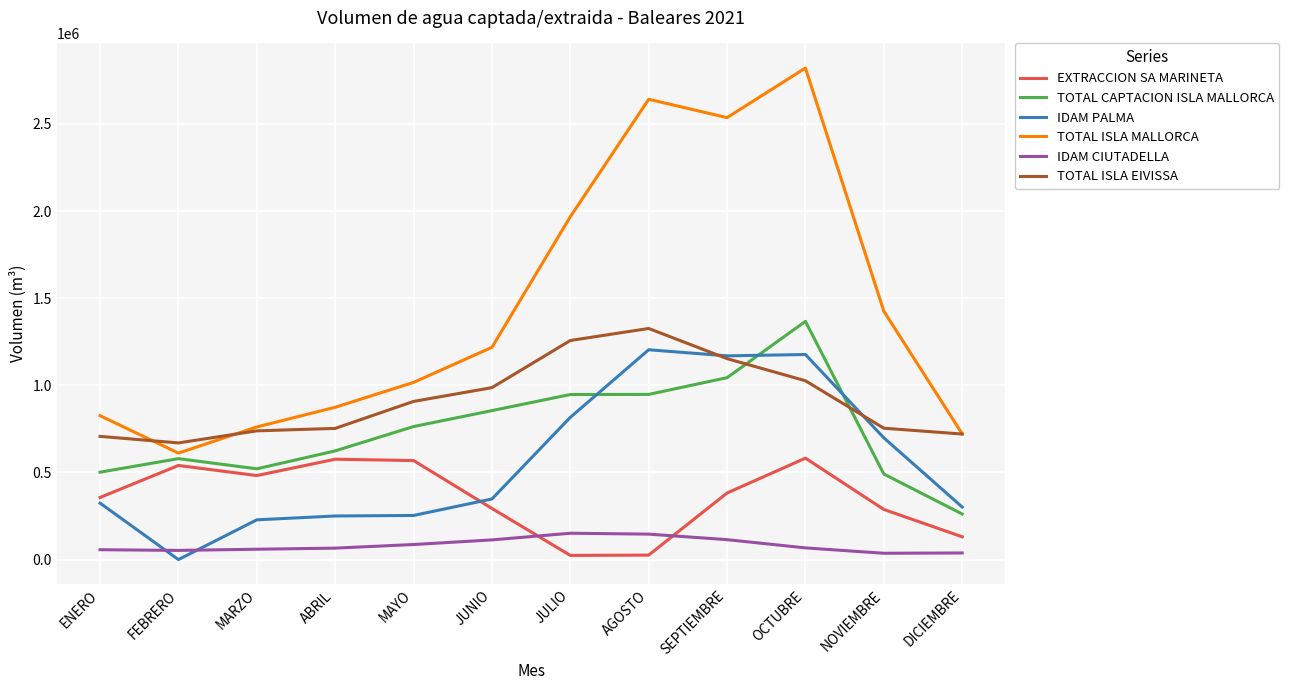

What is the spread (max minus min) of values at AGOSTO?

2615832.4